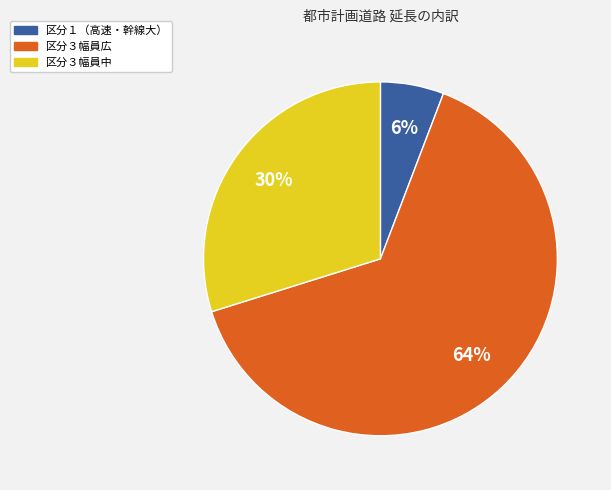

Is there any slice that represents more than half of the pie?

Yes